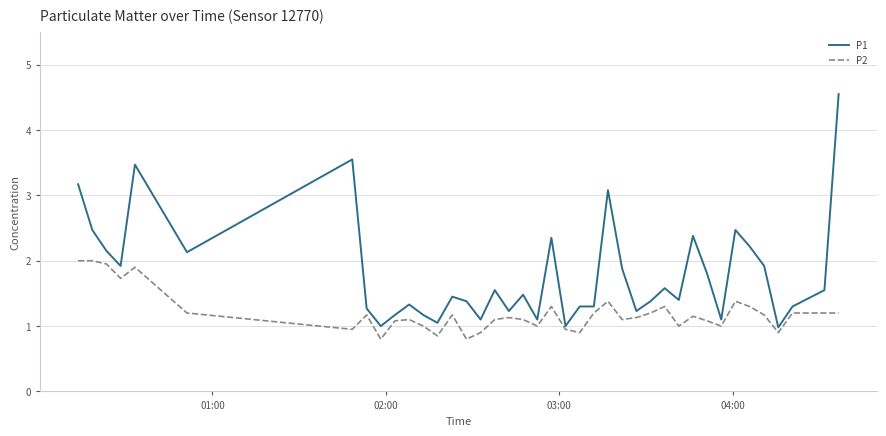

True or false: P1 and P2 cross at least once.

False